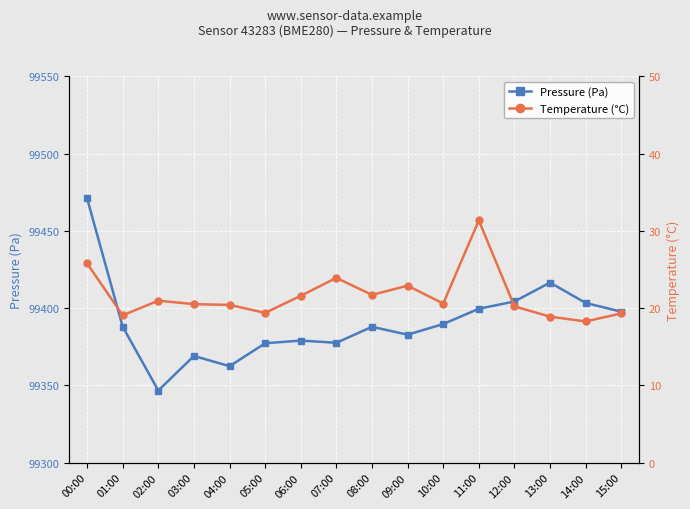

How many values in the Temperature (°C) series are below 20?

5